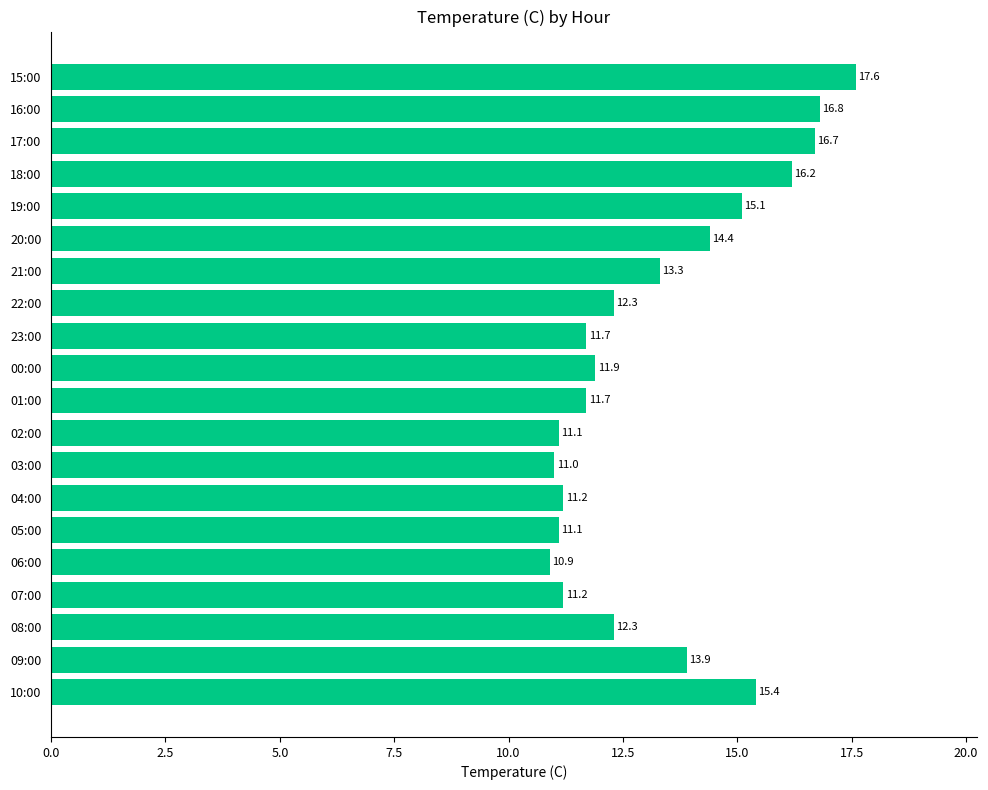

Where is the data nearest to the value 14?

09:00